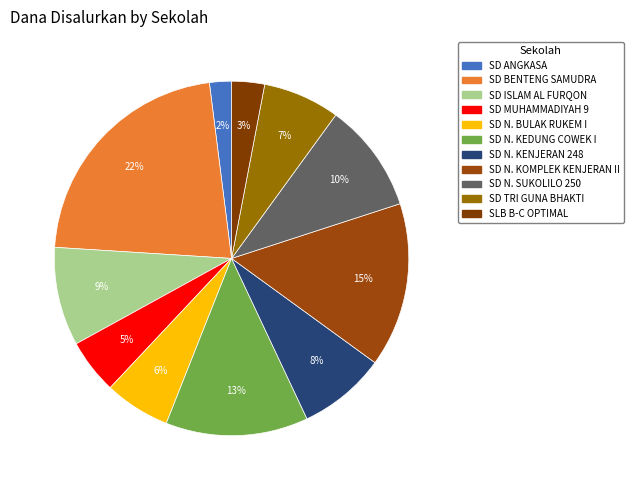

To the nearest percent, what is the average slice percentage?

9%